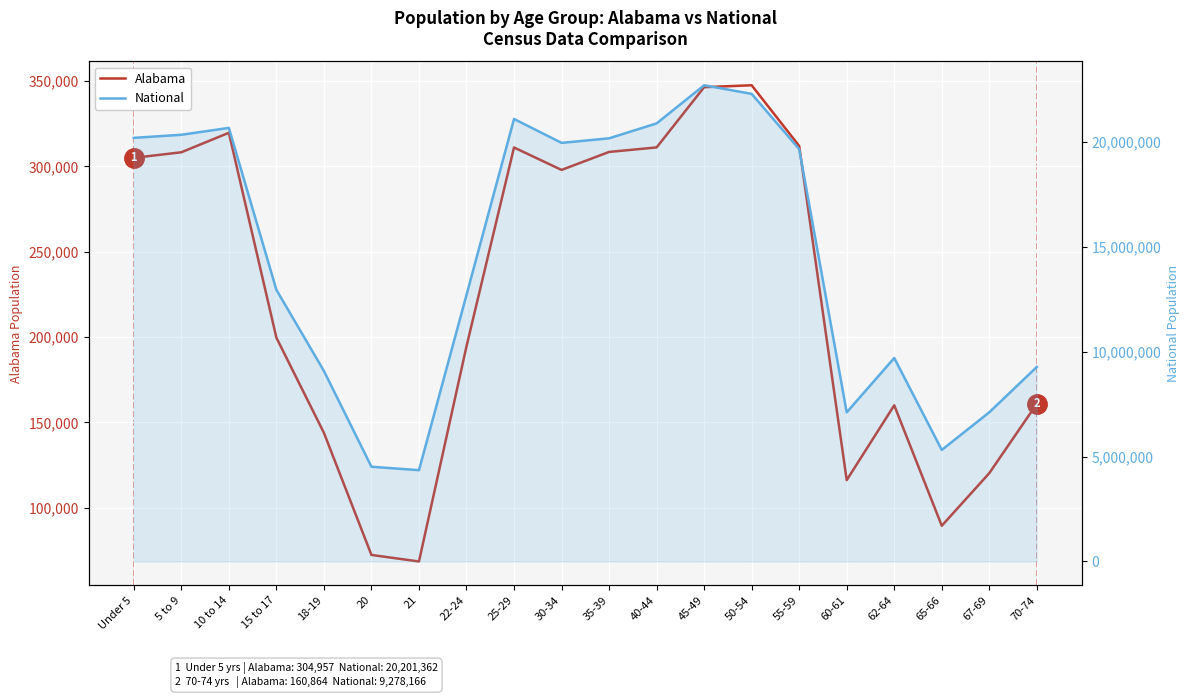

What is the sum of the Alabama values at 25-29 and 15 to 17?

510652